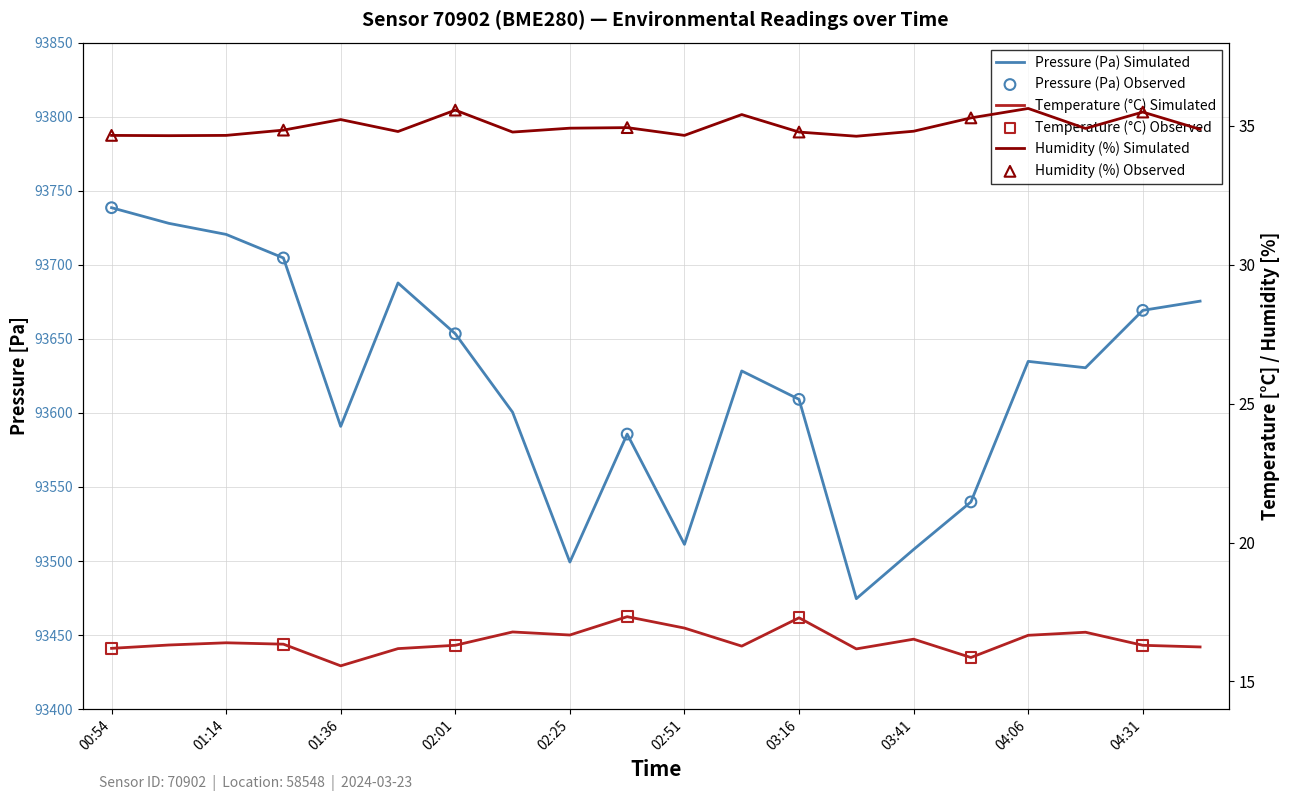

At how many categories does at least one series exceed 46222?

20